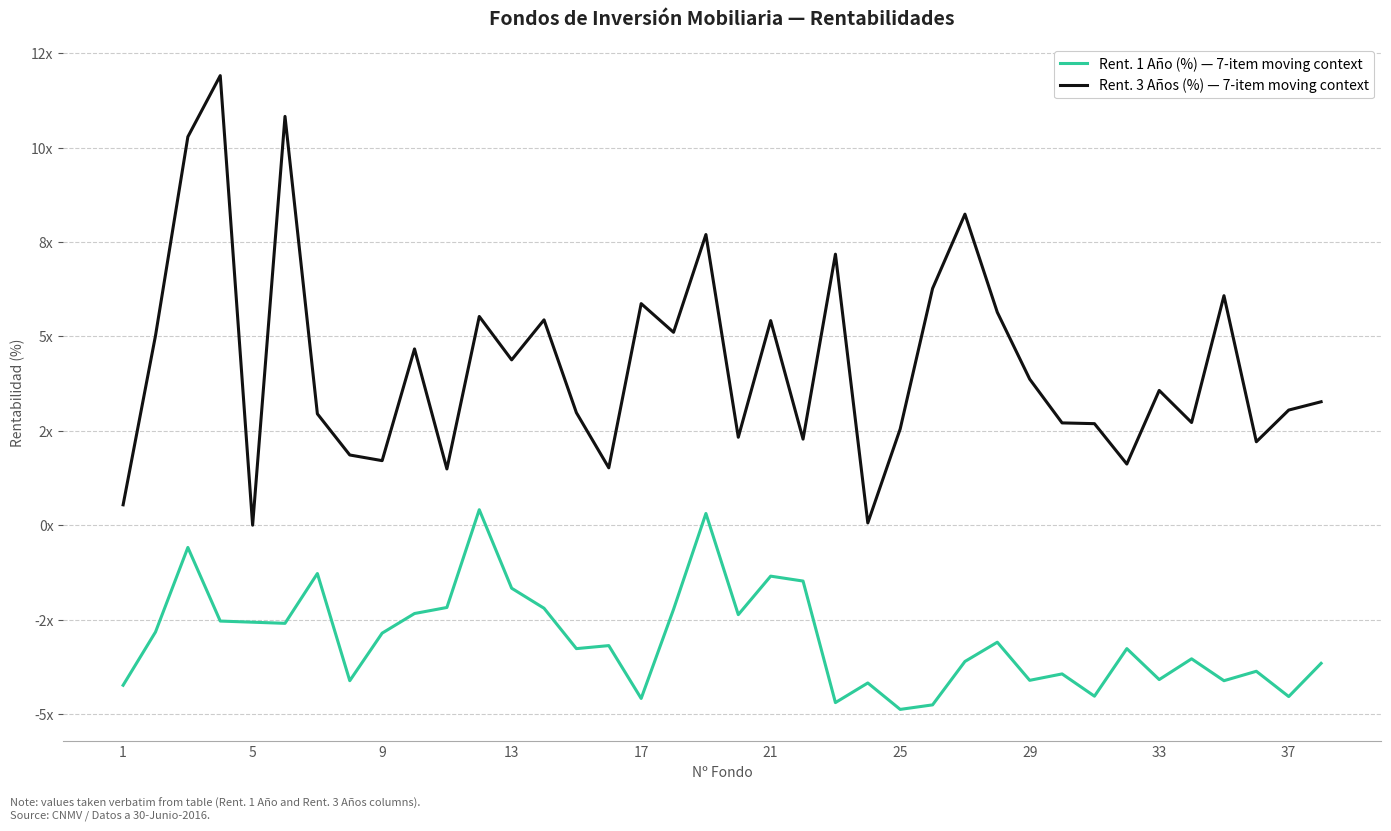

What are all the series names shown in the legend?

Rent. 1 Año (%) — 7-item moving context, Rent. 3 Años (%) — 7-item moving context